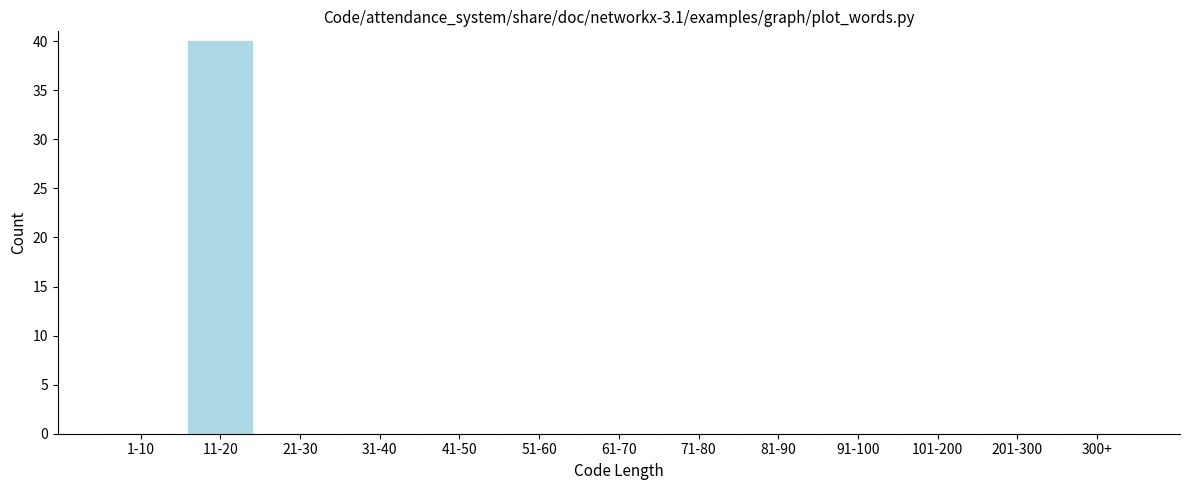

Reading right to left, transcribe all the data shown in this chart.

300+=0	201-300=0	101-200=0	91-100=0	81-90=0	71-80=0	61-70=0	51-60=0	41-50=0	31-40=0	21-30=0	11-20=40	1-10=0